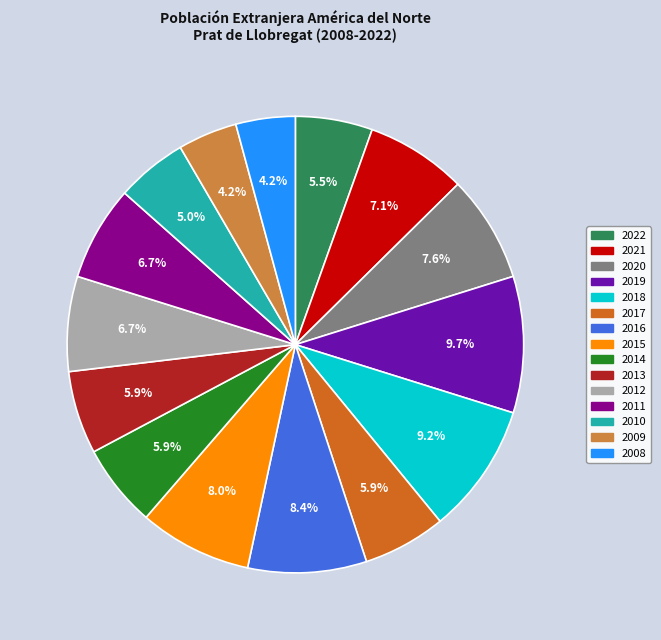

To the nearest percent, what portion does 2021 represent?

7%